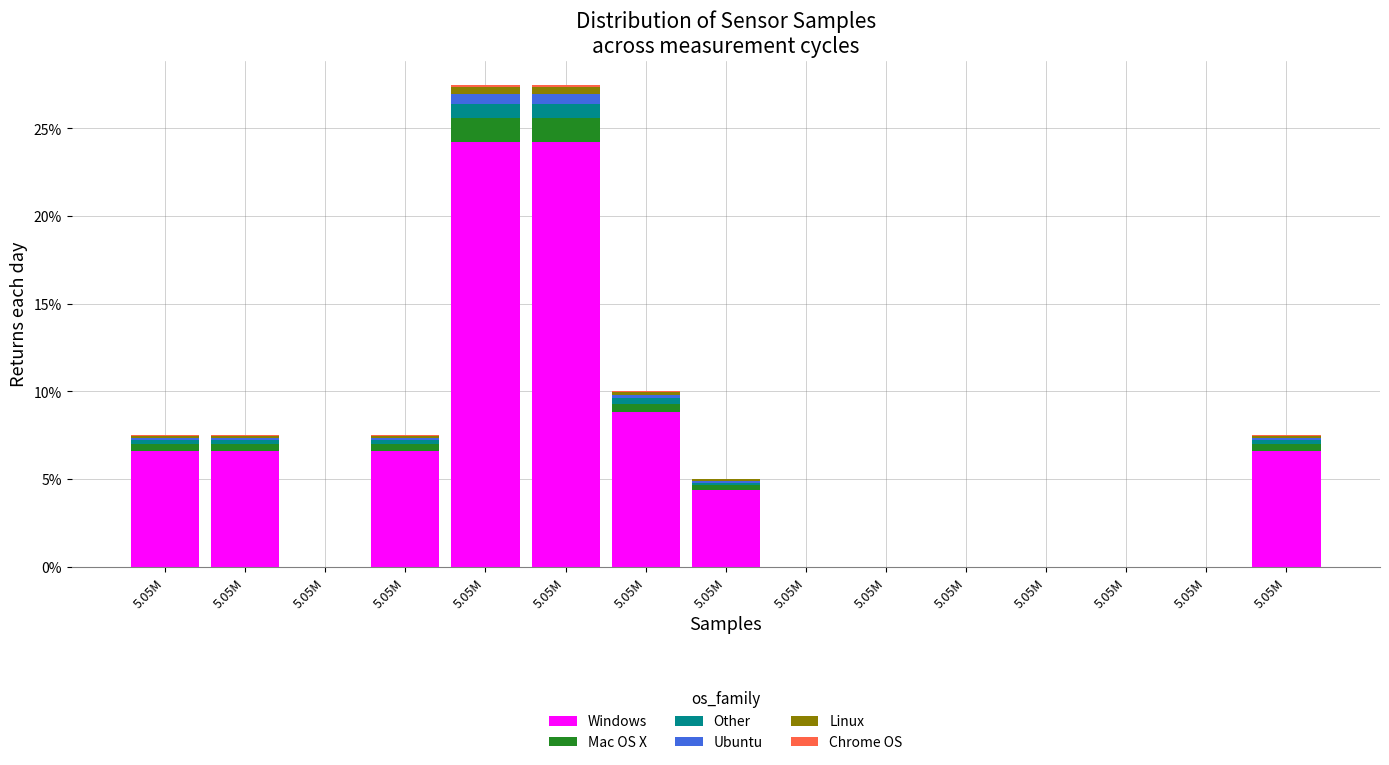

Are the bars horizontal?

No